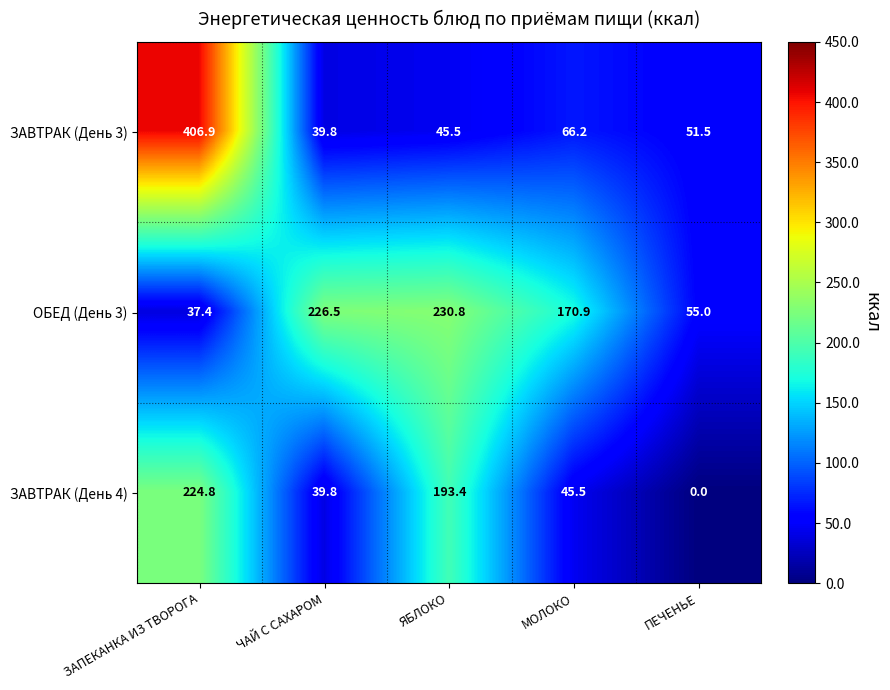

How many values in the ОБЕД (День 3) series are below 170?

2